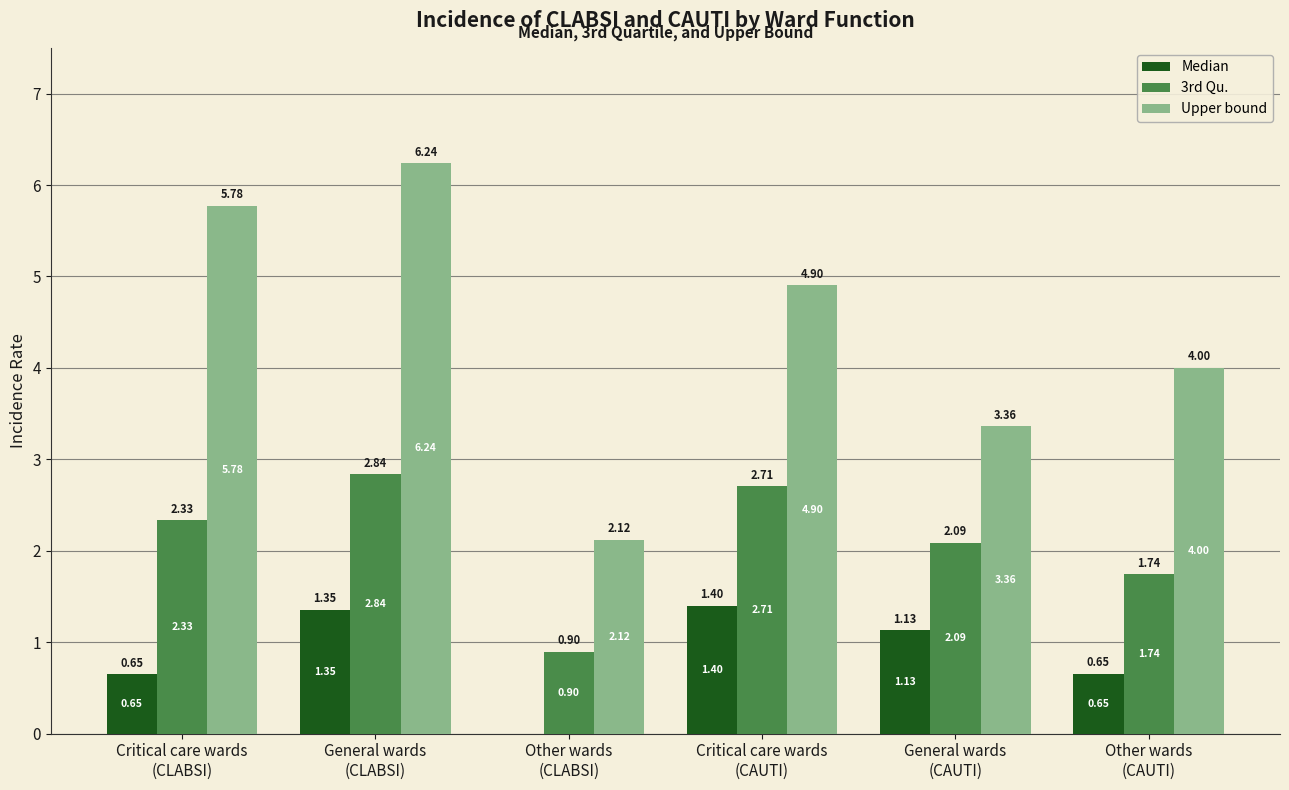

Are the bars grouped side by side (vs. stacked)?

Yes